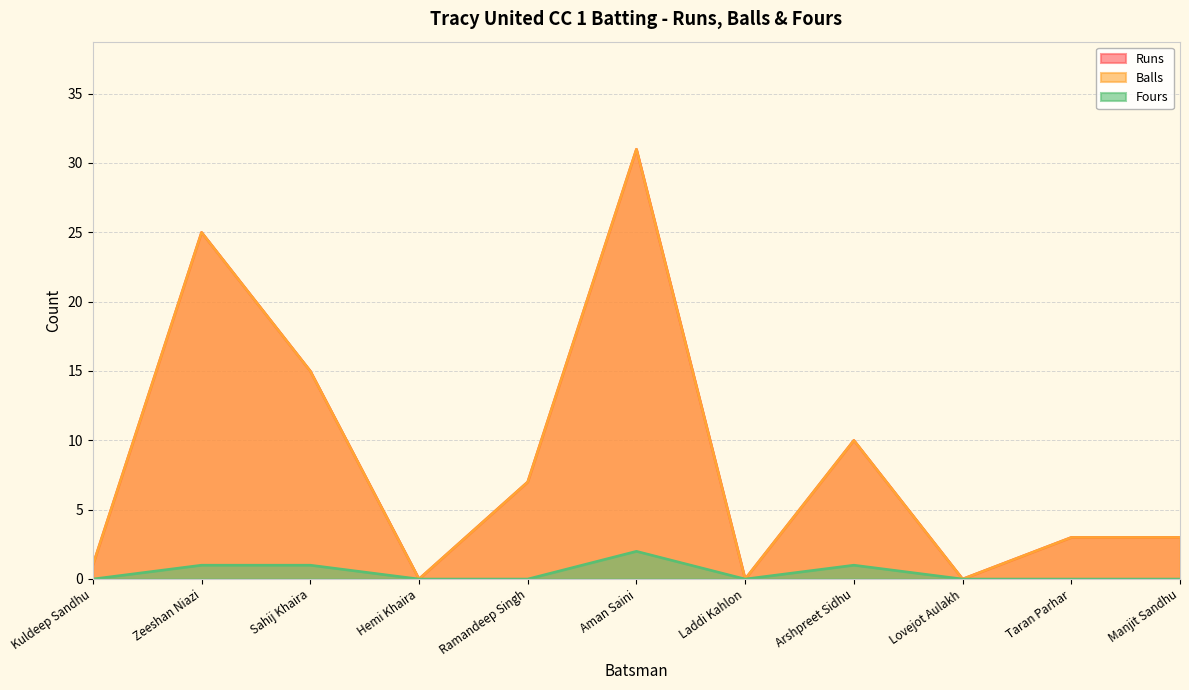

How many interior local valleys does the Balls series have?

3